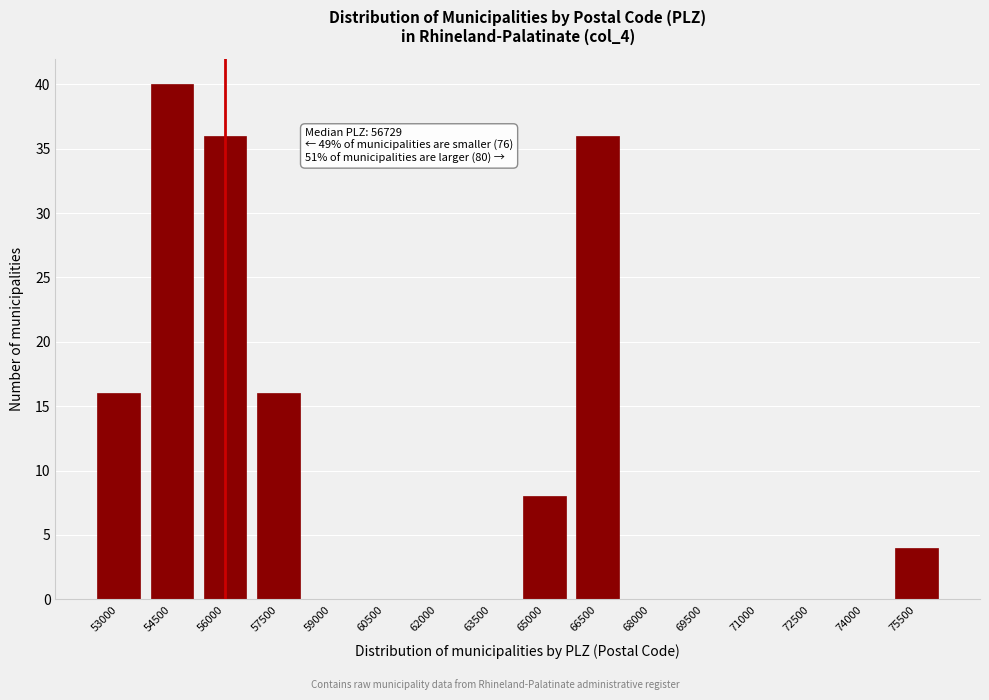

Reading left to right, transcribe all the data shown in this chart.

53000=16	54500=40	56000=36	57500=16	59000=0	60500=0	62000=0	63500=0	65000=8	66500=36	68000=0	69500=0	71000=0	72500=0	74000=0	75500=4